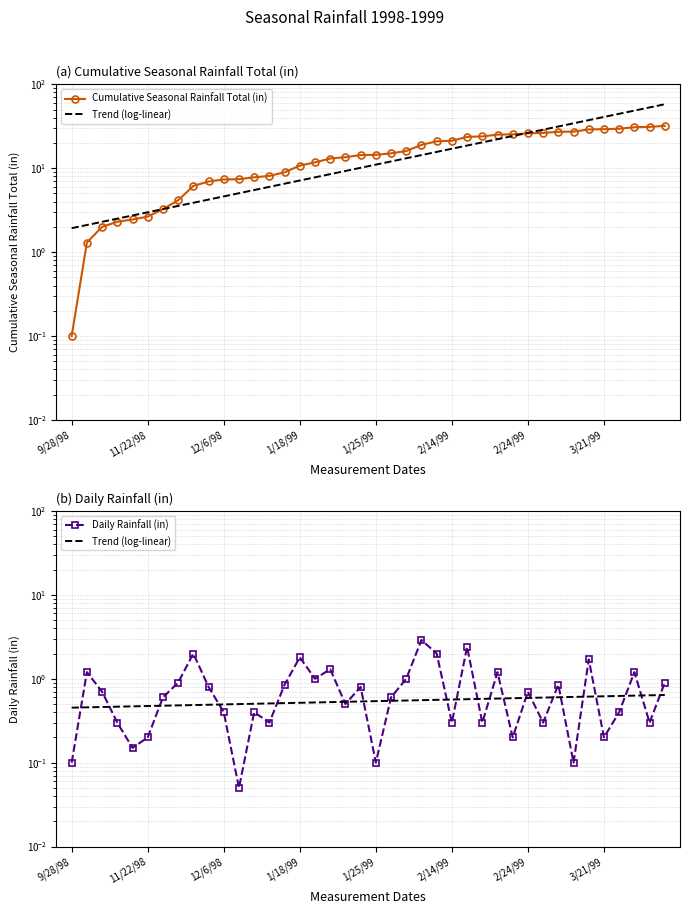

Which category has the lowest value across all series?

11